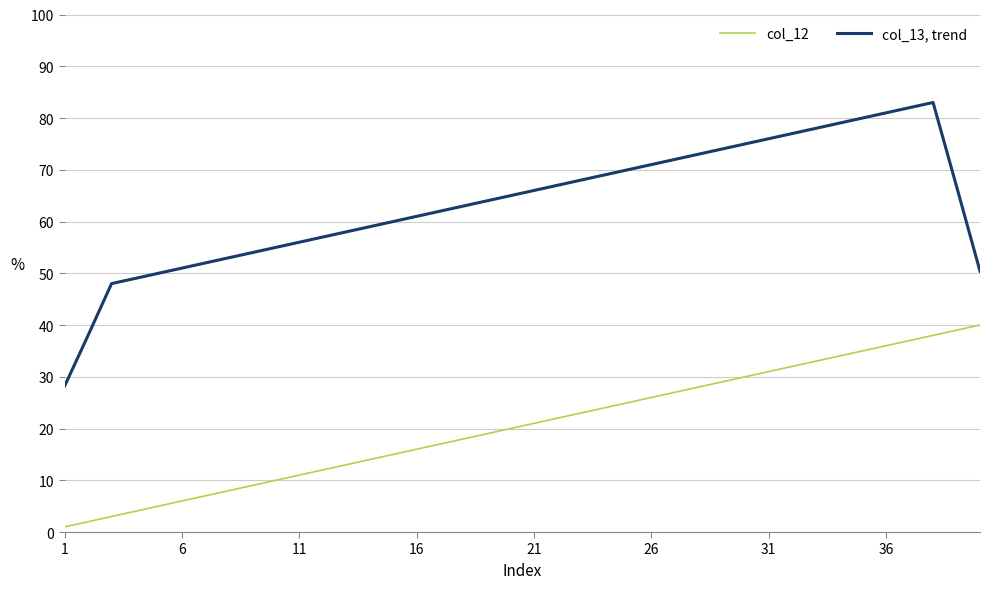

What is the difference between the second highest and second lowest values in the col_13, trend series?

44.0